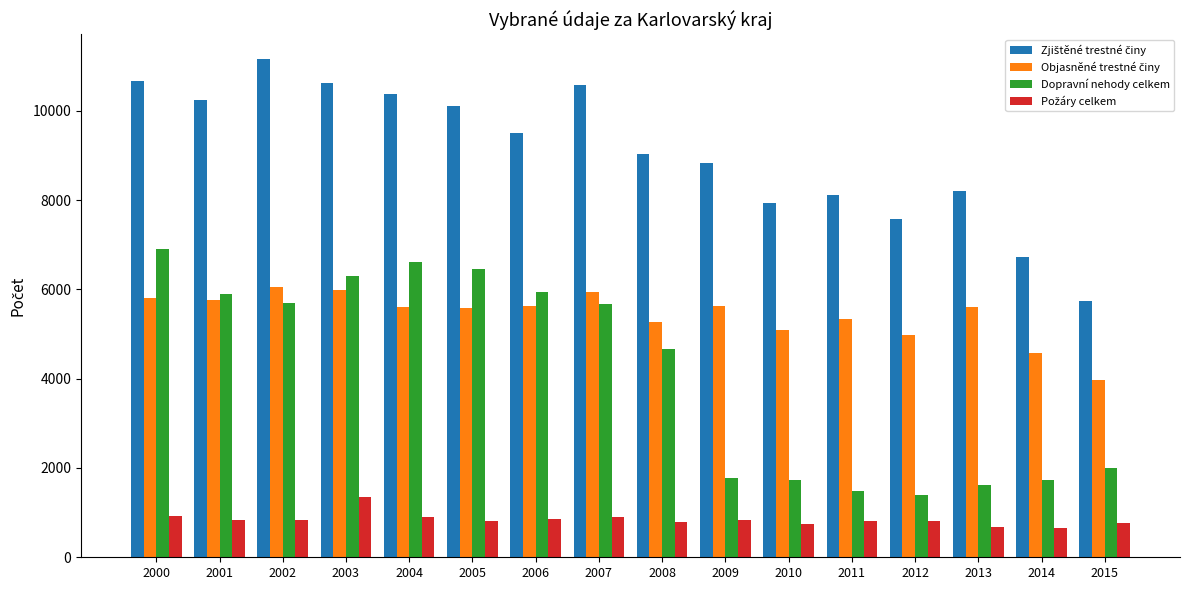

Which category has the highest value in the Dopravní nehody celkem series?

2000